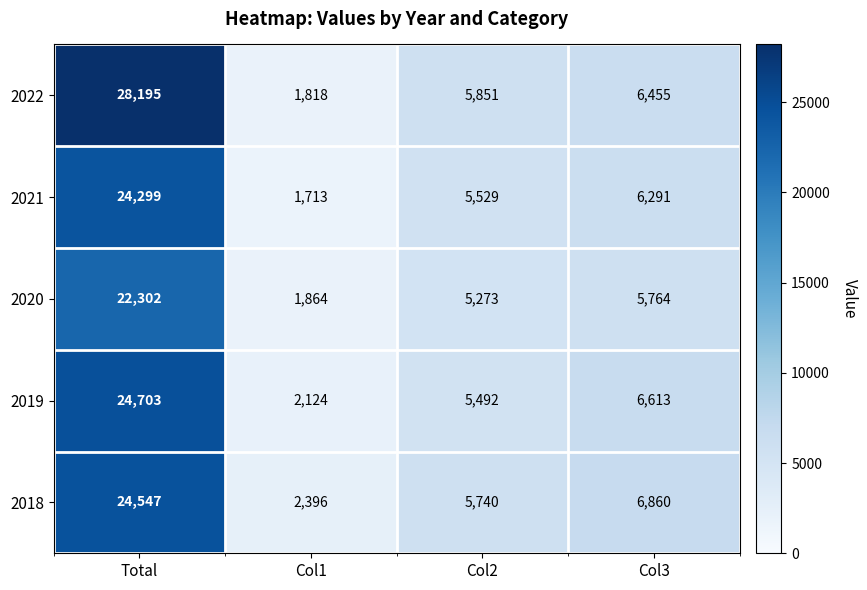

What is the difference between the 2021 values at Col1 and Total?

22586